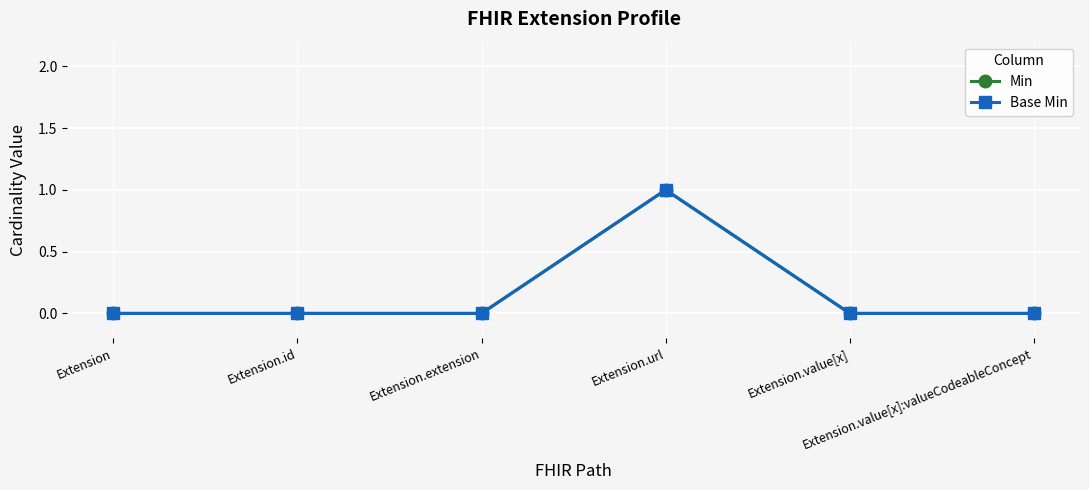

True or false: Base Min has more than 2 points higher than both neighbors.

False